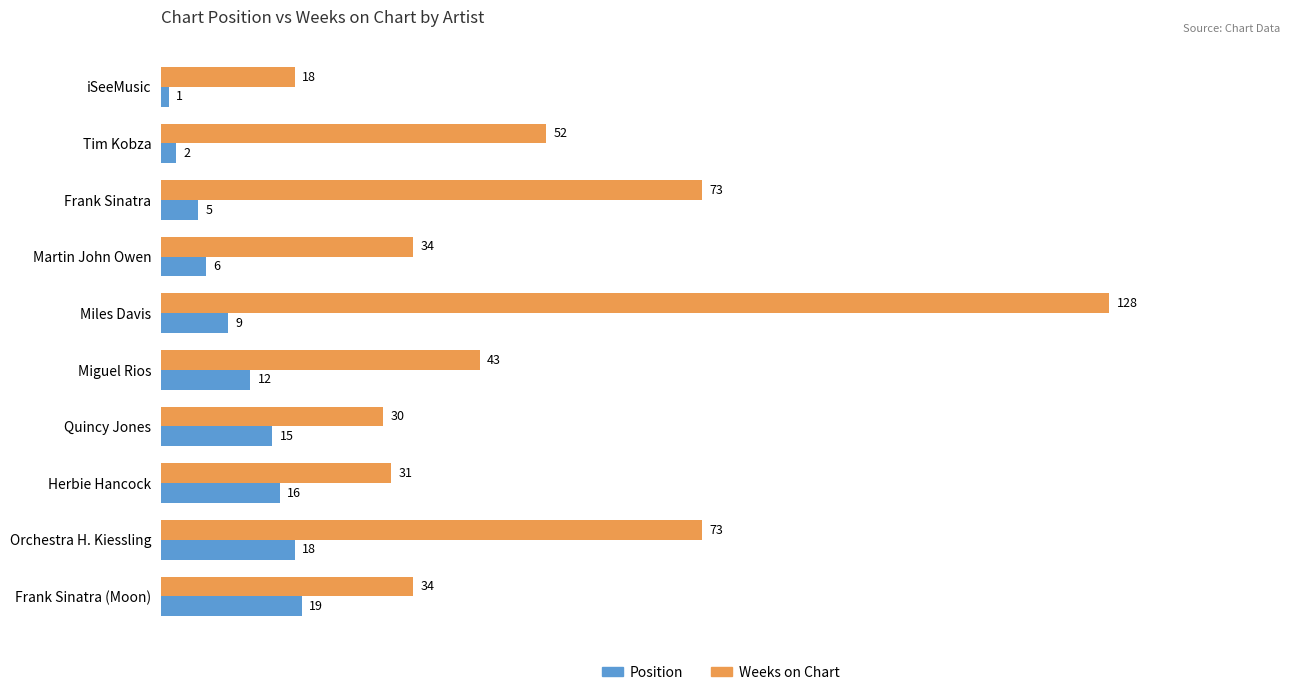

The value of Position at Frank Sinatra (Moon) is 8. True or false?

False